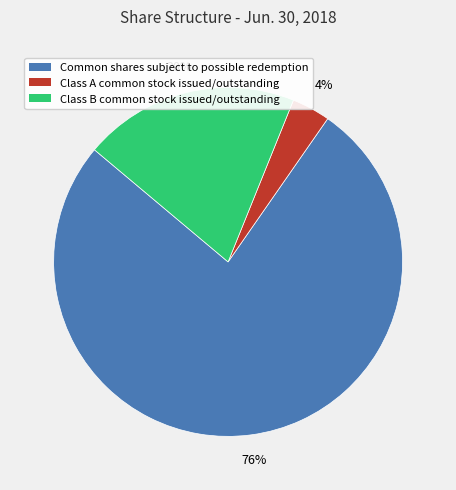

To the nearest percent, what is the average slice percentage?

33%